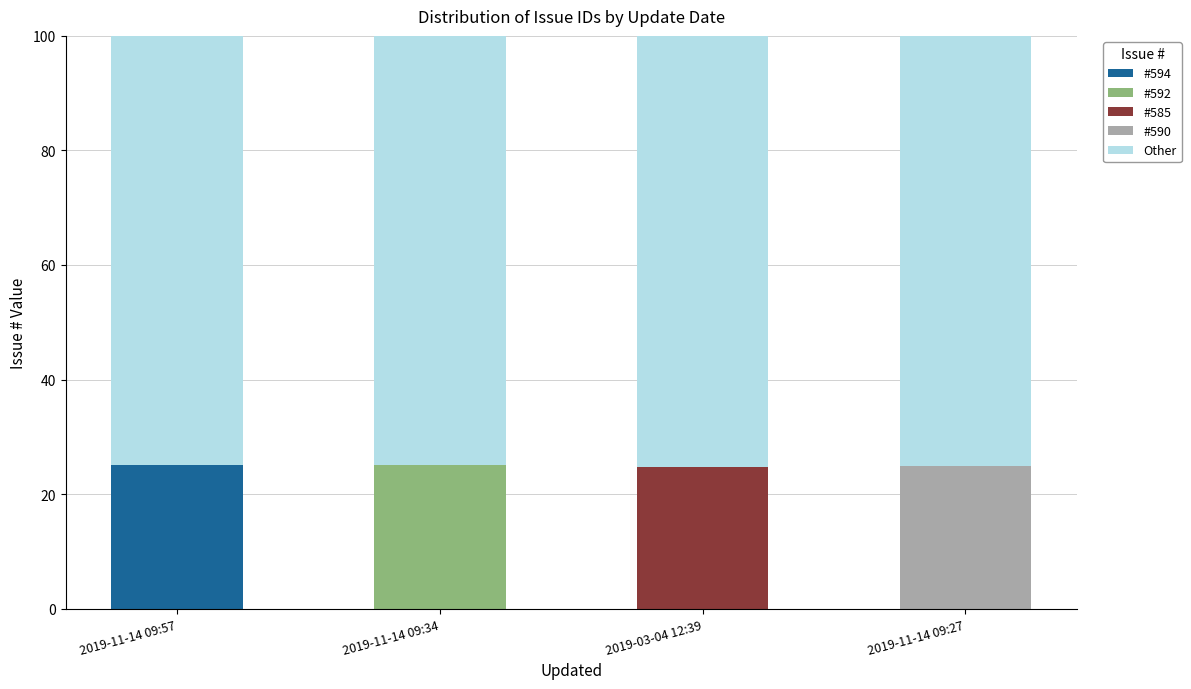

What is the total value across all series at 2019-11-14 09:57?

100.0